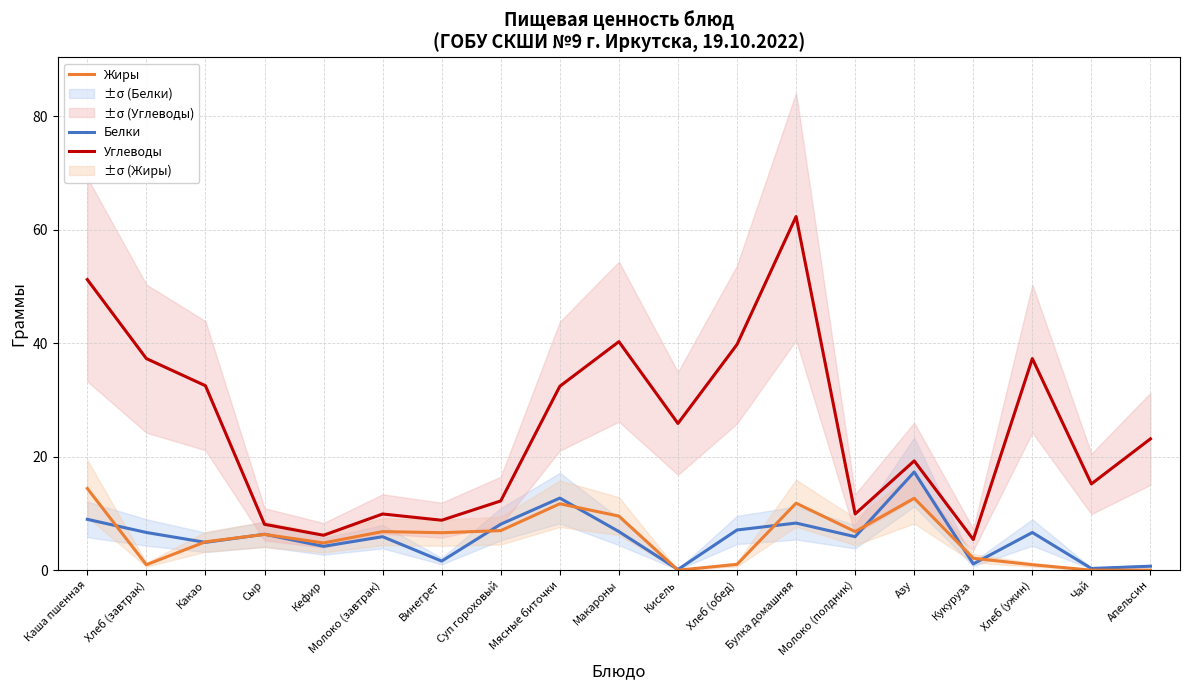

Reading left to right, what are all the values shown in this chart?

Белки: 9.0	6.6	4.9	6.3	4.2	5.9	1.6	8.1	12.7	6.8	0.1	7.1	8.3	5.9	17.3	1.1	6.6	0.3	0.7
Жиры: 14.4	1.0	5.0	6.3	4.8	6.8	6.6	7.0	11.7	9.5	0.0	1.0	11.8	6.8	12.7	2.1	1.0	0.0	0.0
Углеводы: 51.2	37.3	32.5	8.1	6.2	9.9	8.8	12.2	32.4	40.3	25.9	39.8	62.3	9.9	19.2	5.4	37.3	15.2	23.1